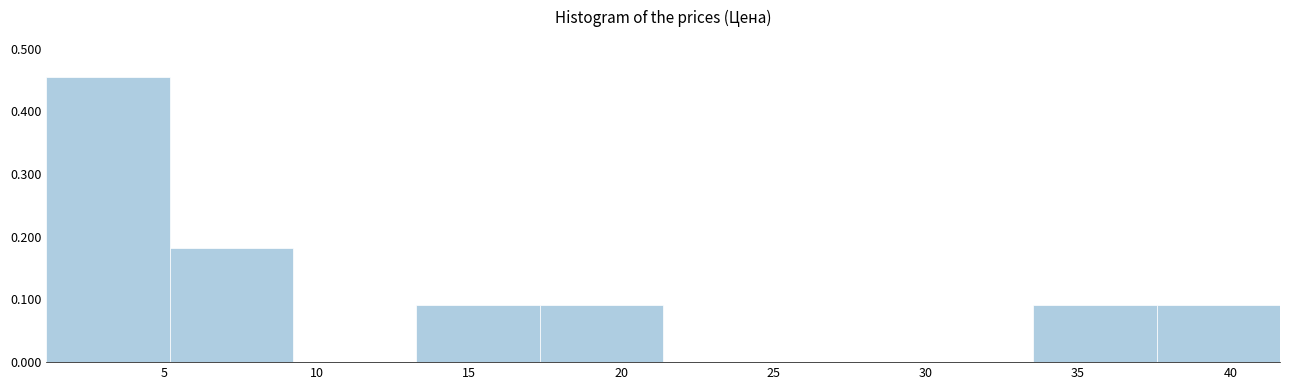

Reading left to right, list every bar in this chart as the range it spans on the x-axis followed by its height. Neither the bar edges nor the heights are printed on the chart, so give them approximately, as read against the axes.

1.0 to 5.0: 0.45
5.0 to 9.0: 0.18
9.0 to 13.5: 0
13.5 to 17.5: 0.09
17.5 to 21.5: 0.09
21.5 to 25.5: 0
25.5 to 29.5: 0
29.5 to 33.5: 0
33.5 to 37.5: 0.09
37.5 to 41.5: 0.09